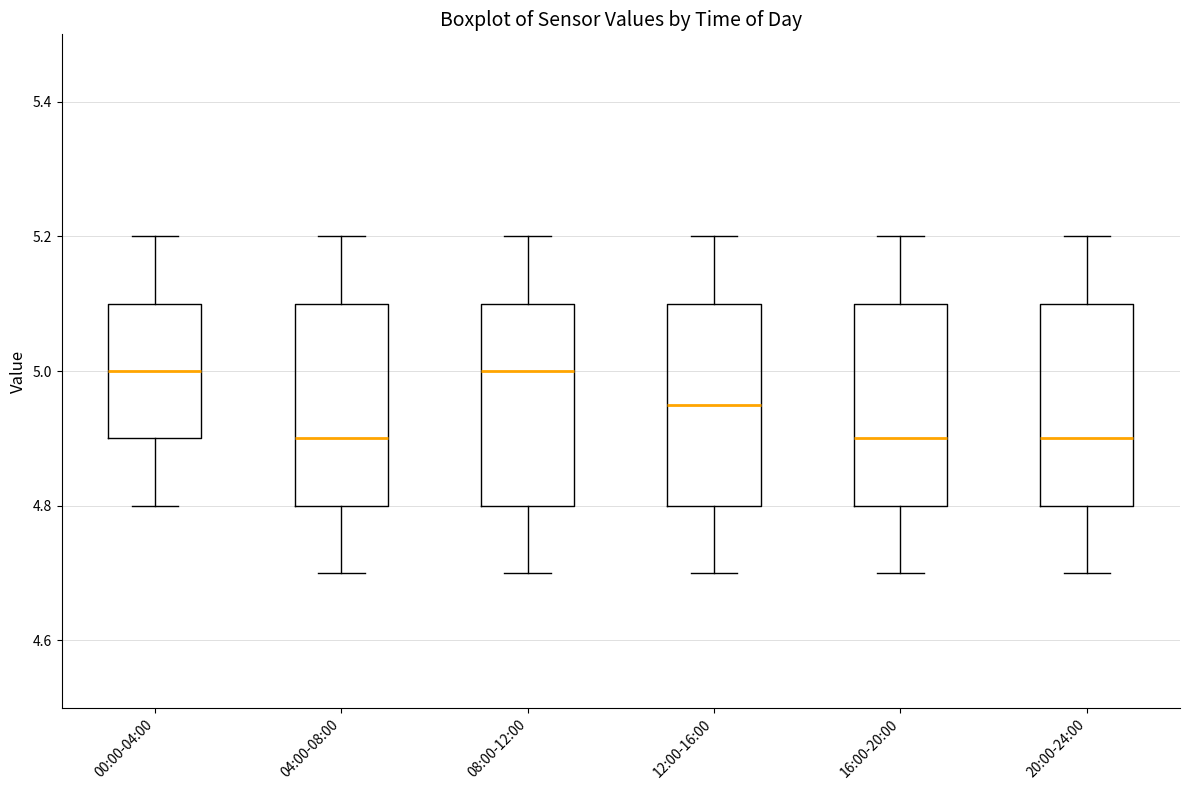

Reading left to right, transcribe this box plot: for each box, give where its median line is, the range the box spans, and where its two whiskers end, as read against the y-axis. The values are not printed on the chart, so give them approximately, as read against the axis.

00:00-04:00: median 5.00, box 4.90 to 5.10, whiskers 4.80 to 5.20
04:00-08:00: median 4.90, box 4.80 to 5.10, whiskers 4.70 to 5.20
08:00-12:00: median 5.00, box 4.80 to 5.10, whiskers 4.70 to 5.20
12:00-16:00: median 4.96, box 4.80 to 5.10, whiskers 4.70 to 5.20
16:00-20:00: median 4.90, box 4.80 to 5.10, whiskers 4.70 to 5.20
20:00-24:00: median 4.90, box 4.80 to 5.10, whiskers 4.70 to 5.20